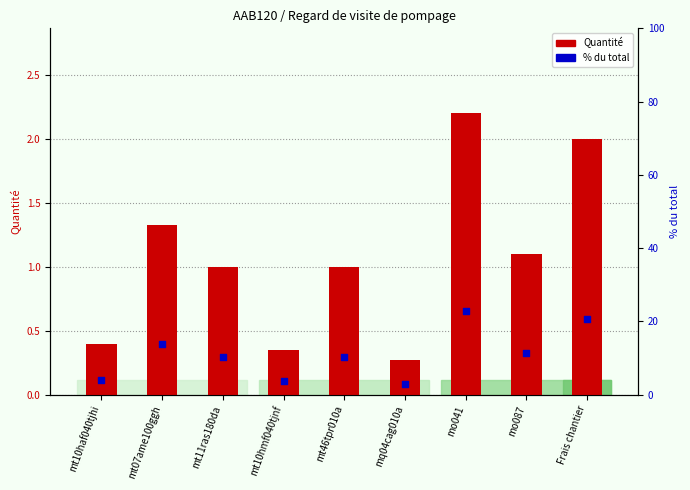

Which series has the largest total across all categories?

% du total